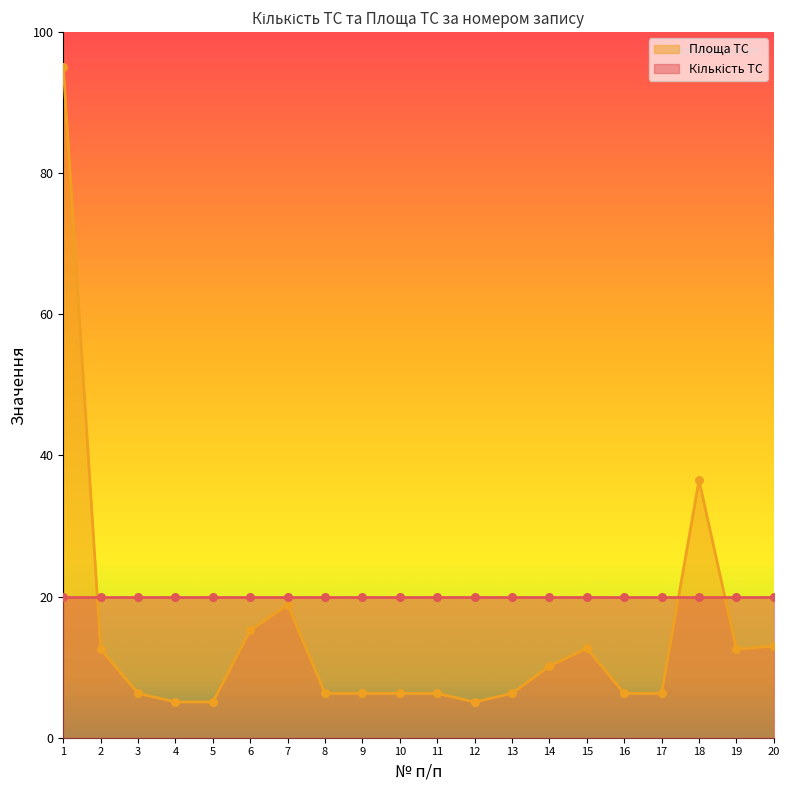

What is the change in value from 3 to 20?

+6.7